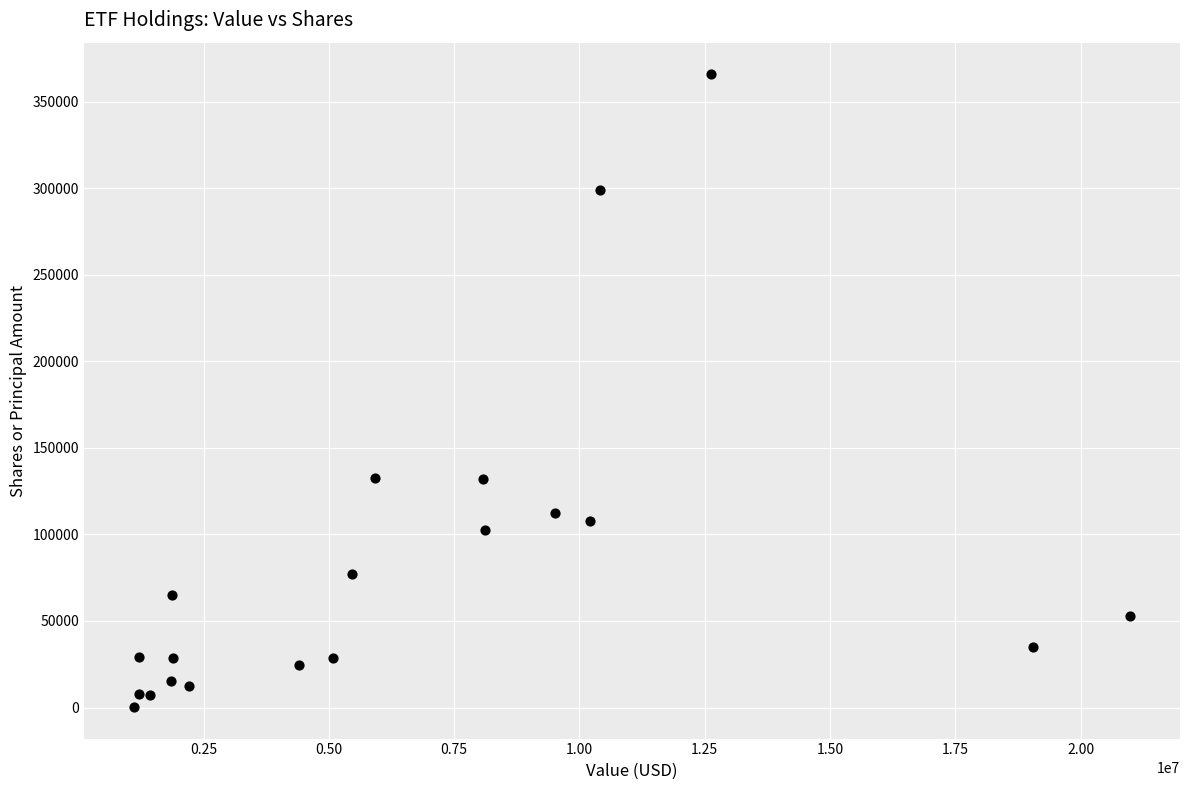

What is the range of X values (max minus min)?

19882000